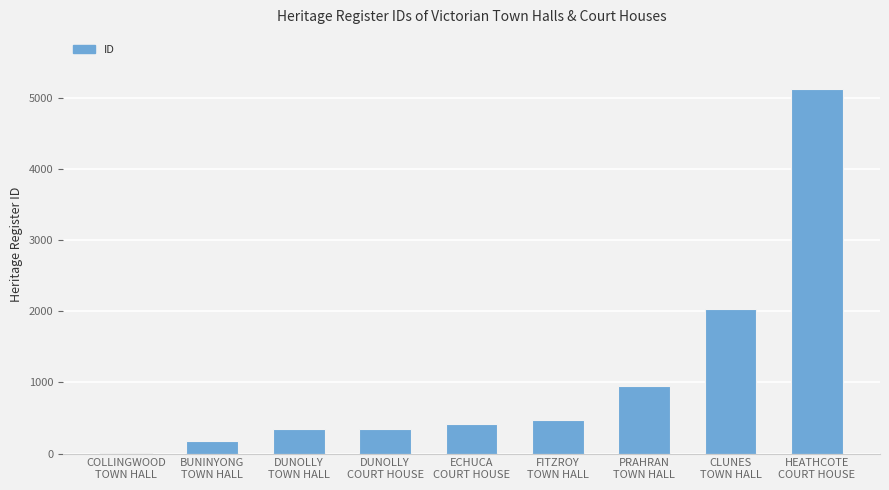

What is the greatest value displayed?

5124